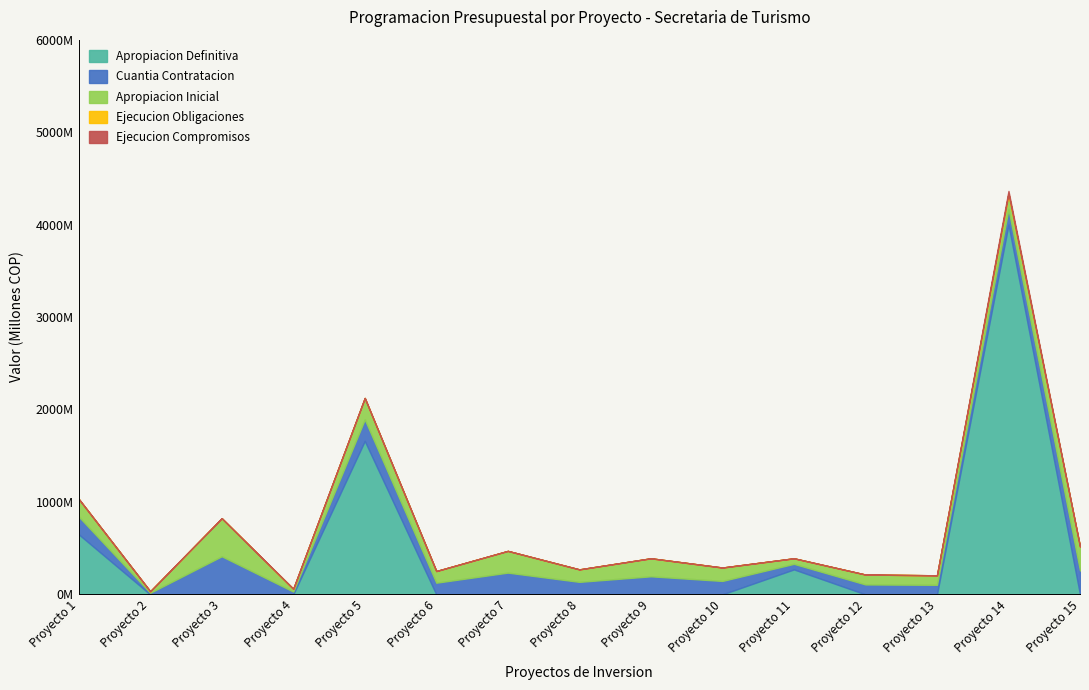

What is the value of the Apropiacion Inicial point at the 15th from the left?

258000000